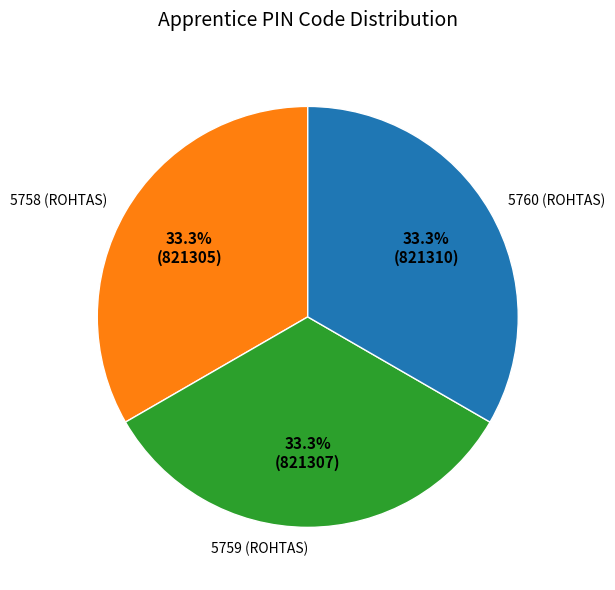

Combined, do 5758 (ROHTAS) and 5759 (ROHTAS) account for over 50%?

Yes